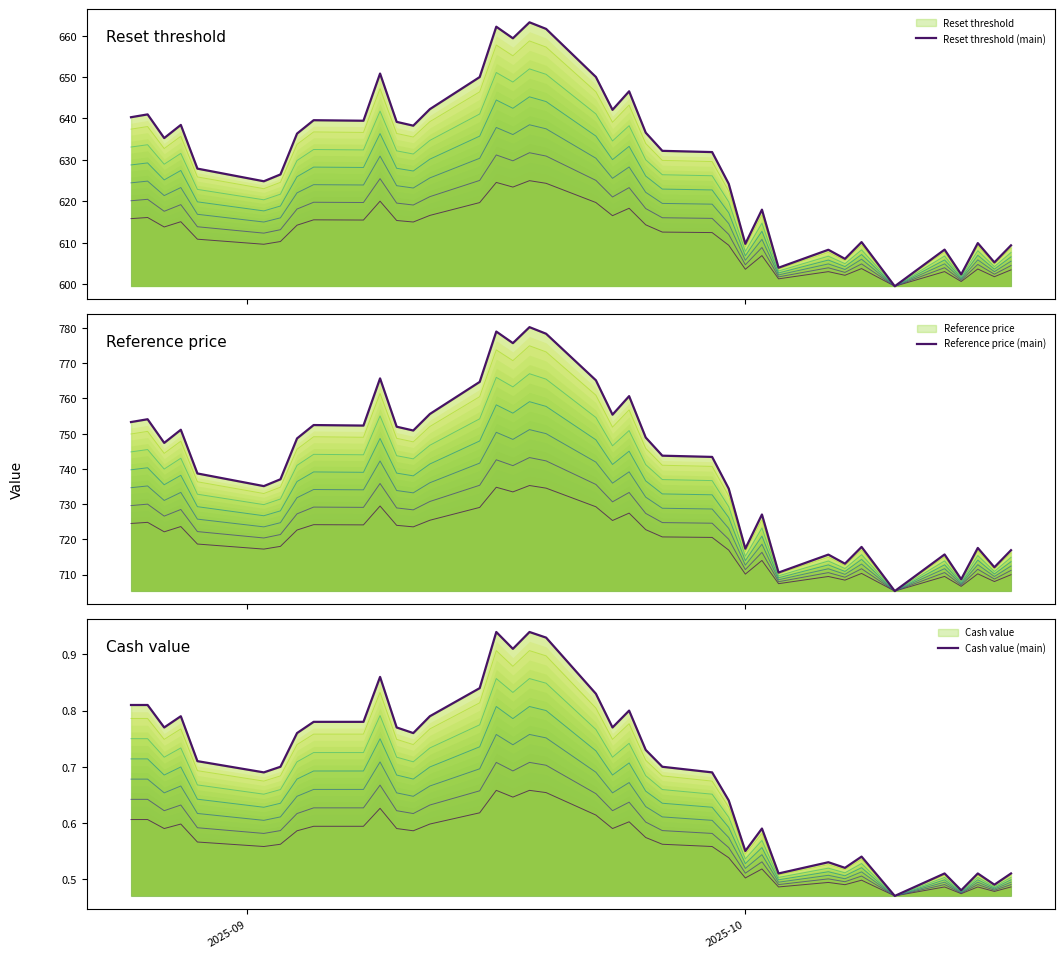

What is the greatest value displayed?

780.2